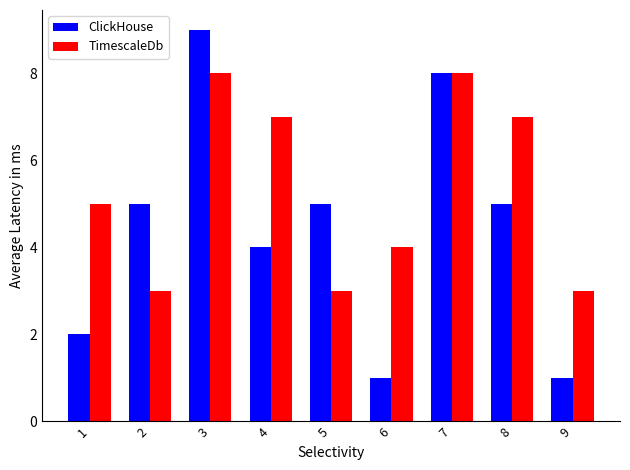

At 3, list the series in order from largest to smallest.

ClickHouse, TimescaleDb